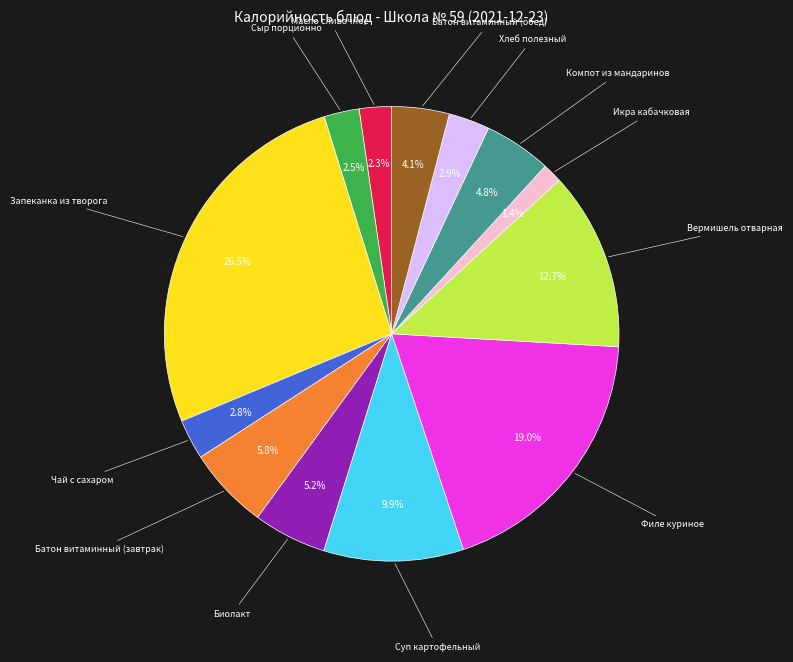

Is there any slice that represents more than half of the pie?

No